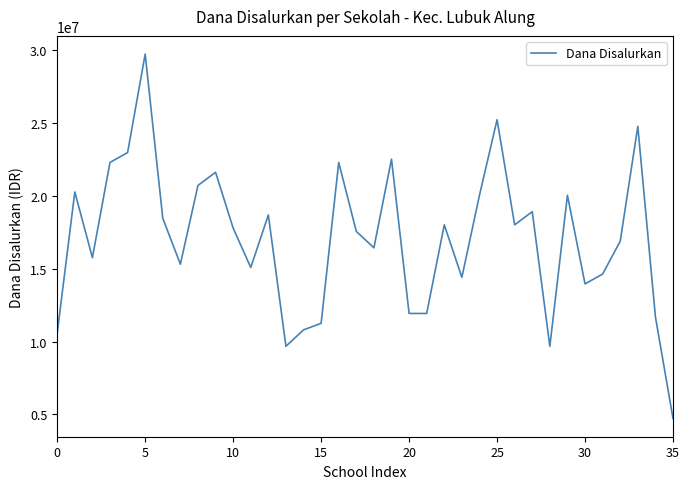

Reading left to right, extract all data points from this chart.

10575000	20250000	15750000	22275000	22950000	29700000	18450000	15300000	20700000	21600000	17775000	15075000	18675000	9675000	10800000	11250000	22275000	17550000	16425000	22500000	11925000	11925000	18000000	14400000	20025000	25200000	18000000	18900000	9675000	20025000	13950000	14625000	16875000	24750000	11700000	4725000